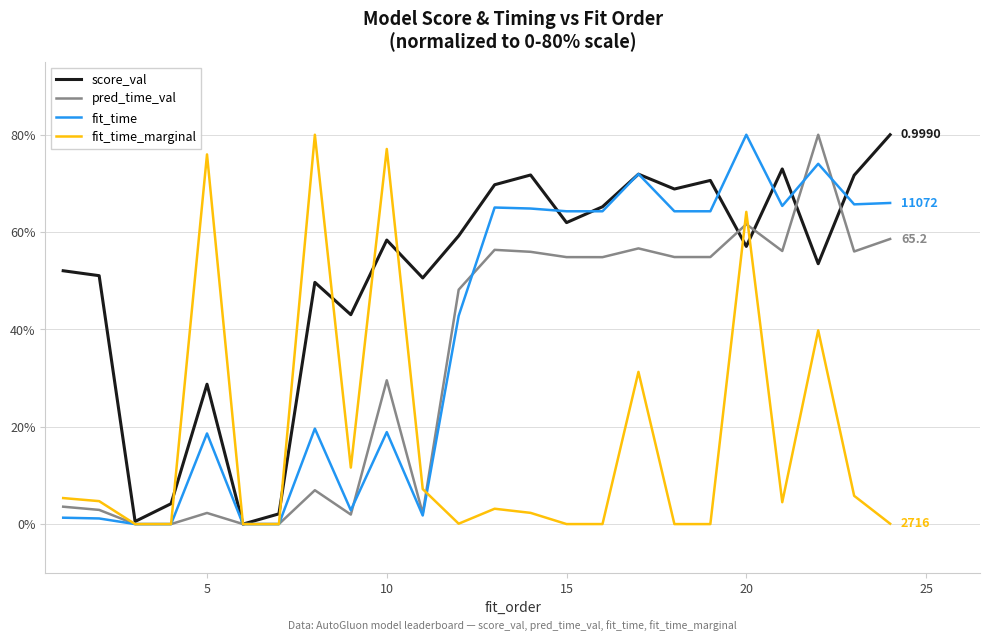

Which series has the largest total across all categories?

score_val